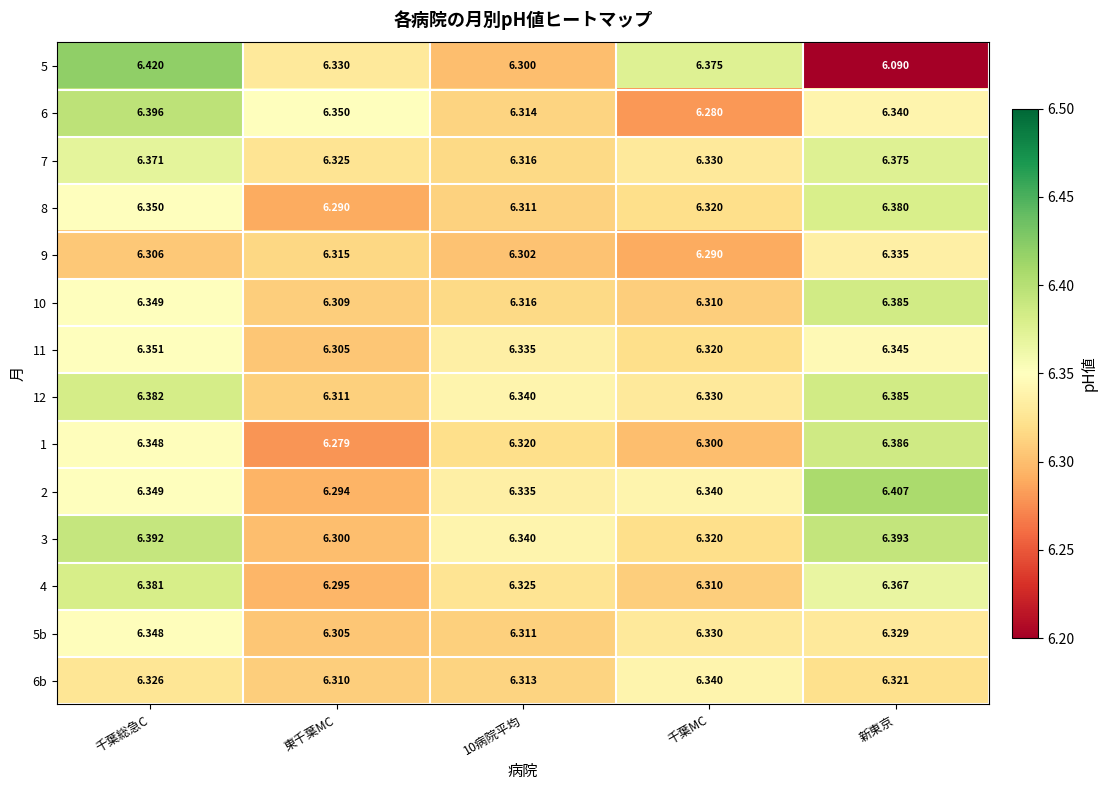

What is the total value across all series at 千葉MC?

88.5